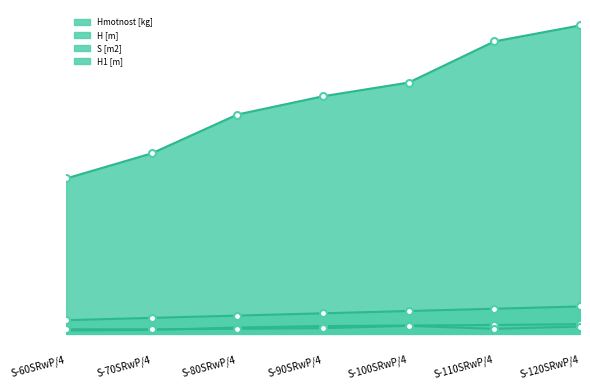

True or false: Hmotnost [kg] and S [m2] intersect in this chart.

False